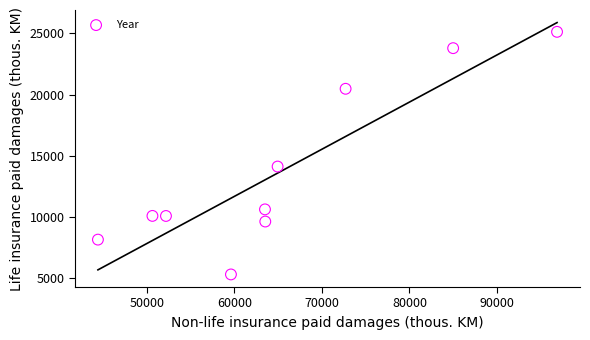

What is the range of Y values (max minus min)?

19846.0